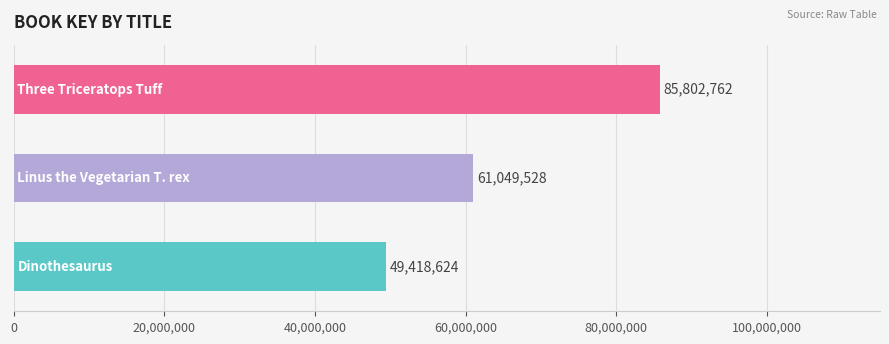

What is the average value?

65423638